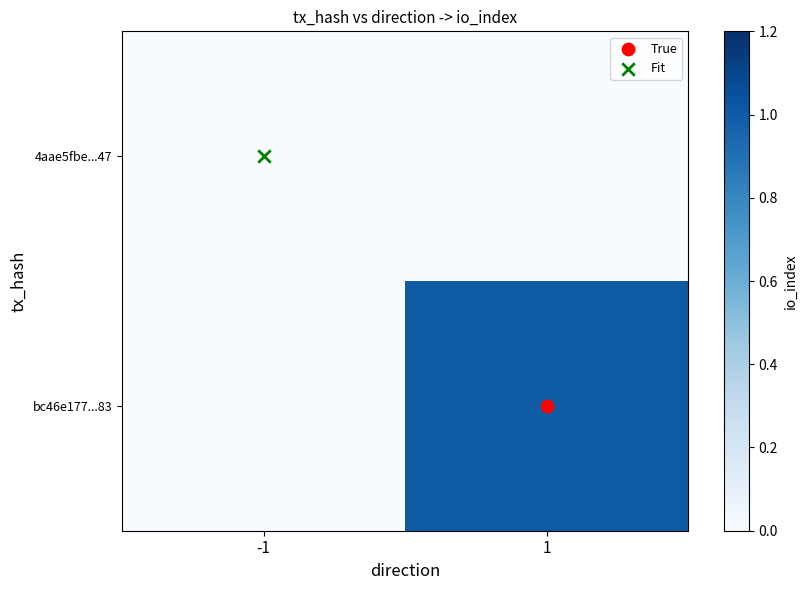

List the series in order of their peak value, highest first.

bc46e177...83, 4aae5fbe...47